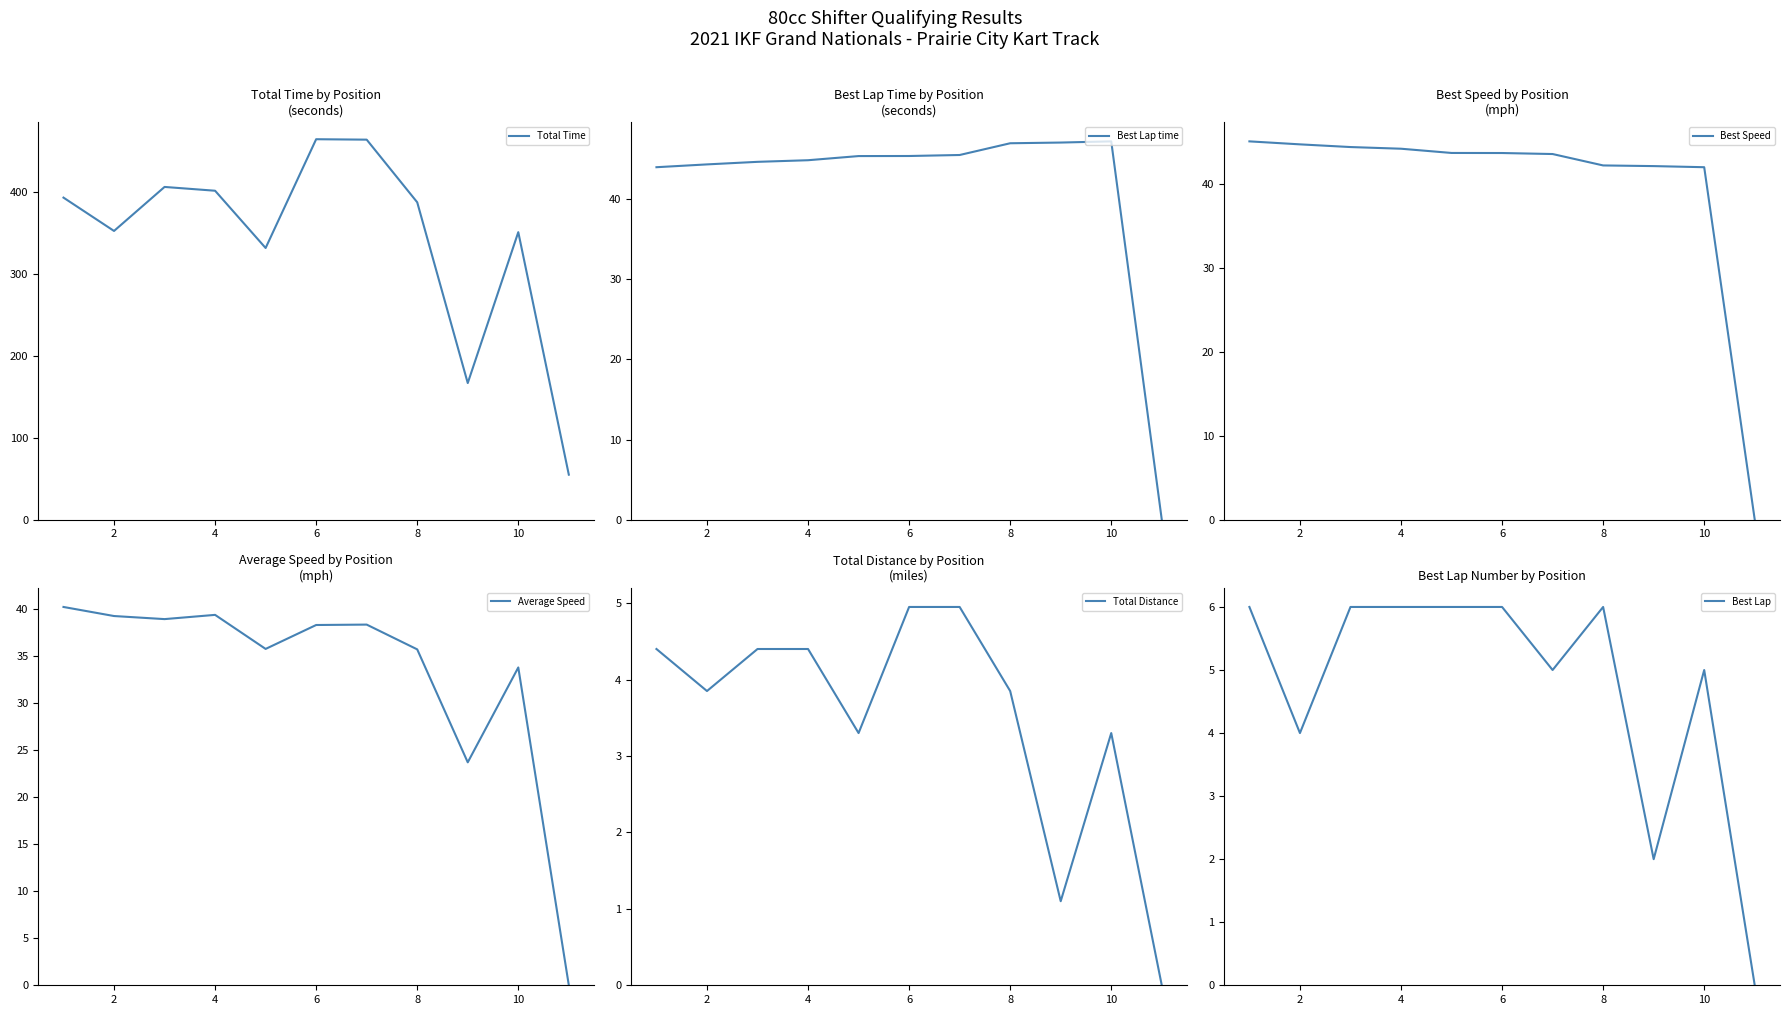

True or false: Best Speed and Total Distance cross at least once.

False